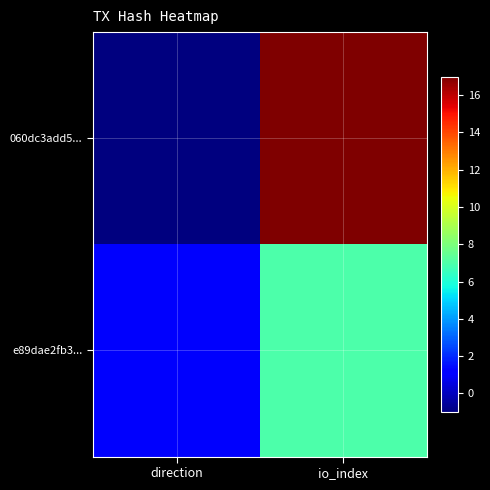

What is the total value across all series at io_index?

24